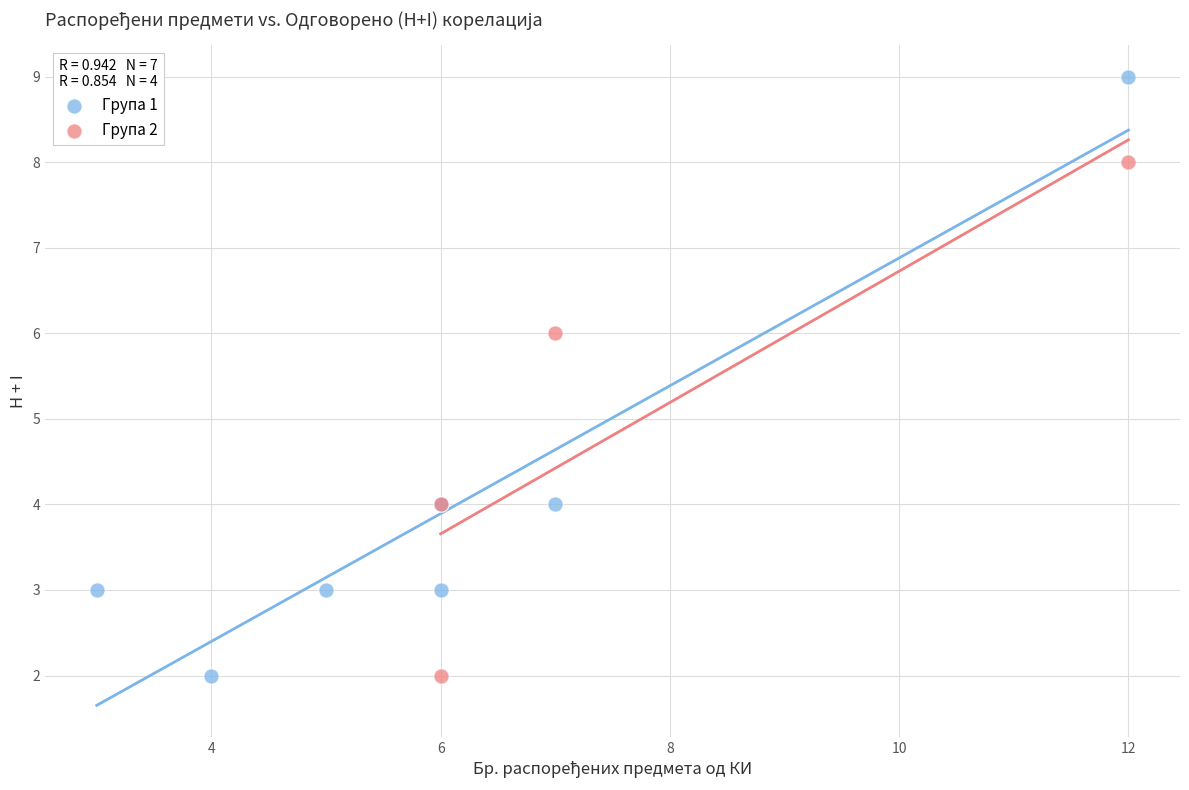

Which series reaches the maximum Y coordinate?

Група 1